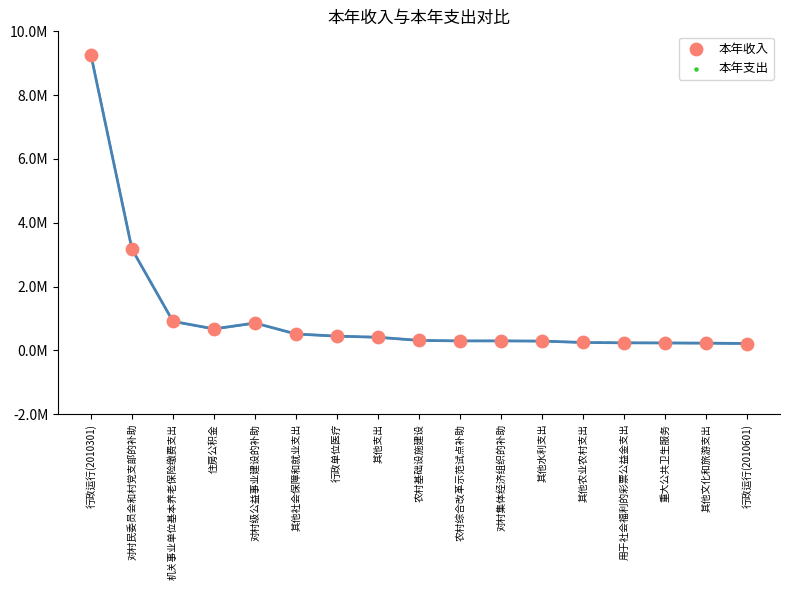

Which series contains the highest Y value?

本年收入